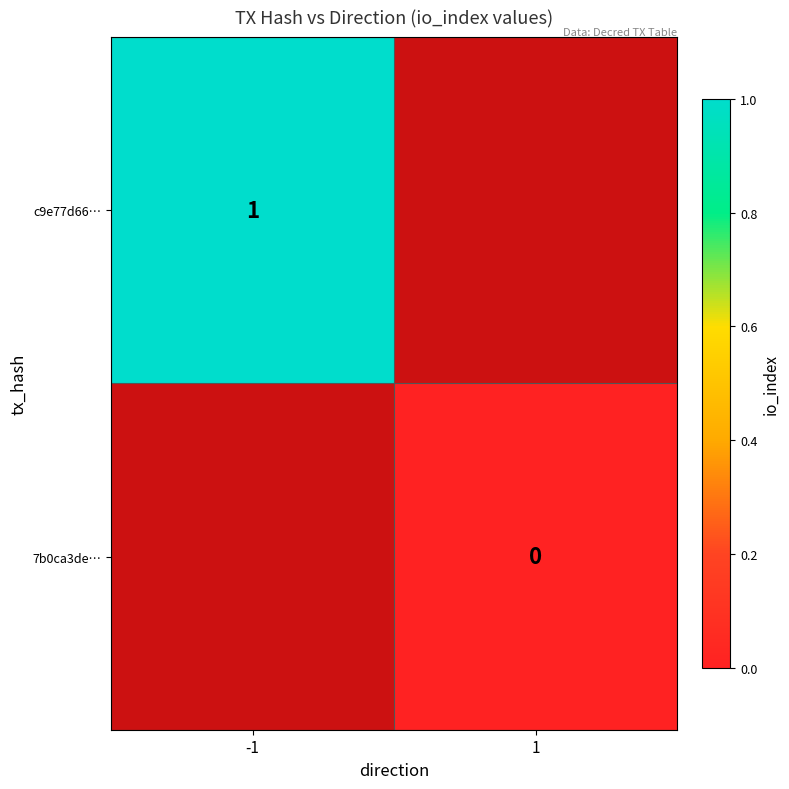

True or false: c9e77d66… has a value of 1 at -1.

True